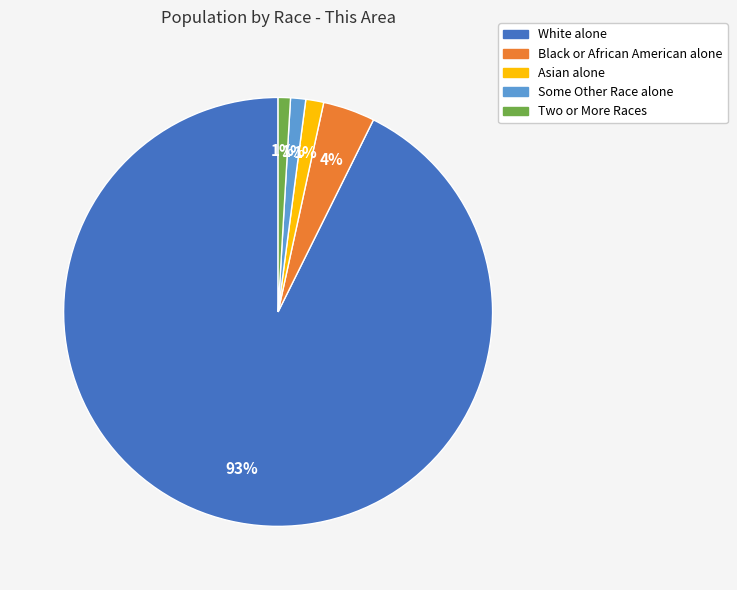

Which slice is the largest?

White alone